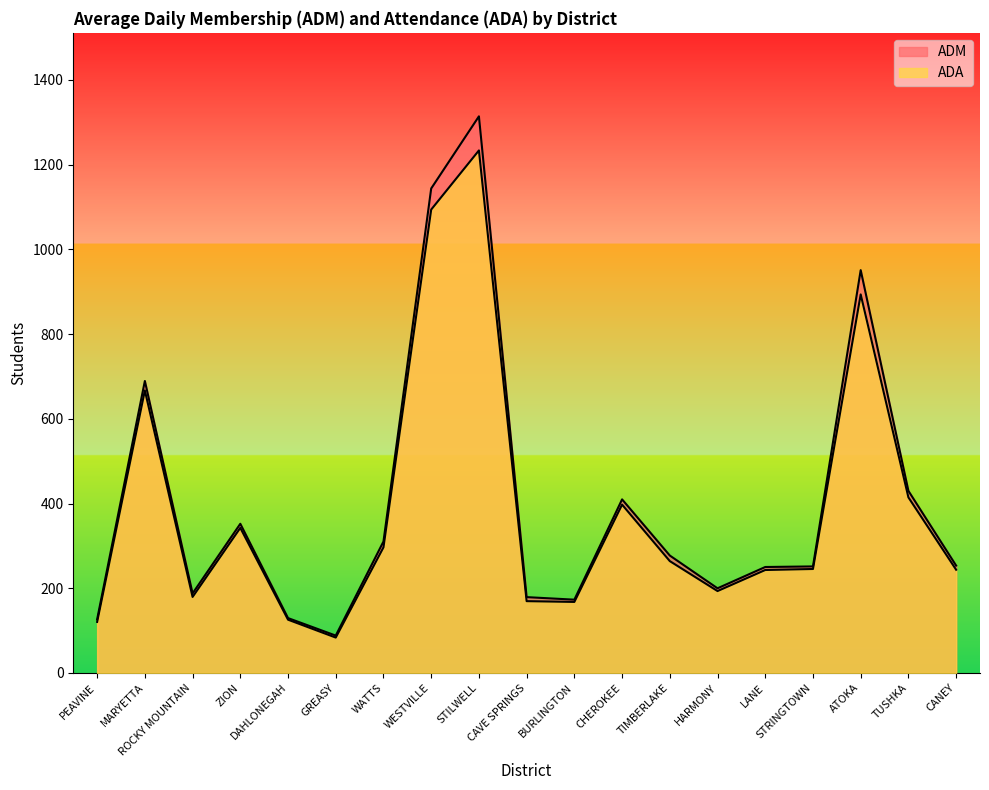

What is the sum of the ADM values at BURLINGTON and CANEY?

426.4